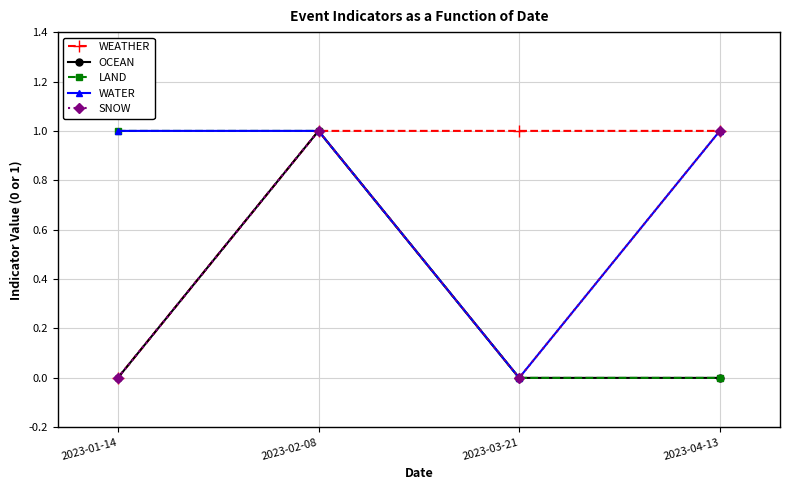

Does the chart have visible grid lines?

Yes